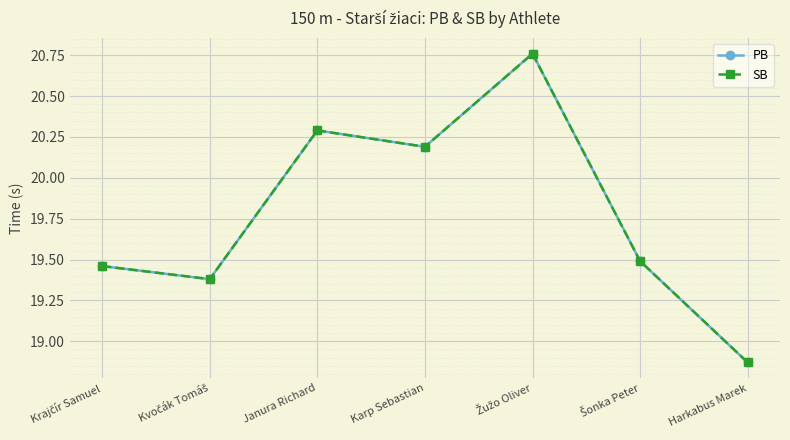

Does the chart have visible grid lines?

Yes